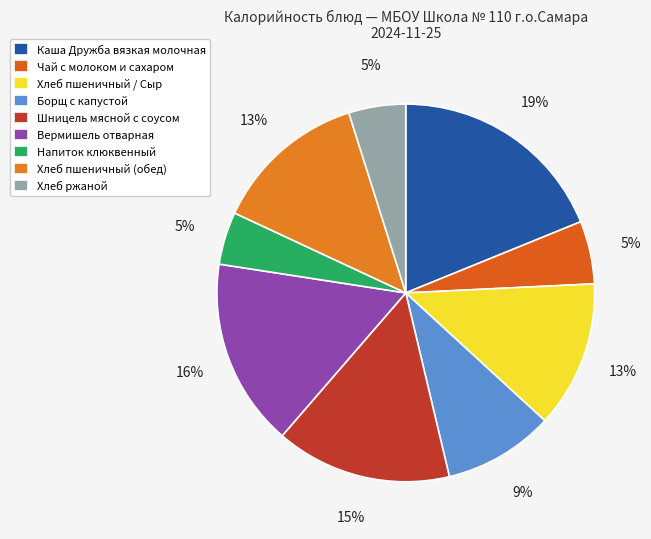

To the nearest percent, what is the average slice percentage?

11%